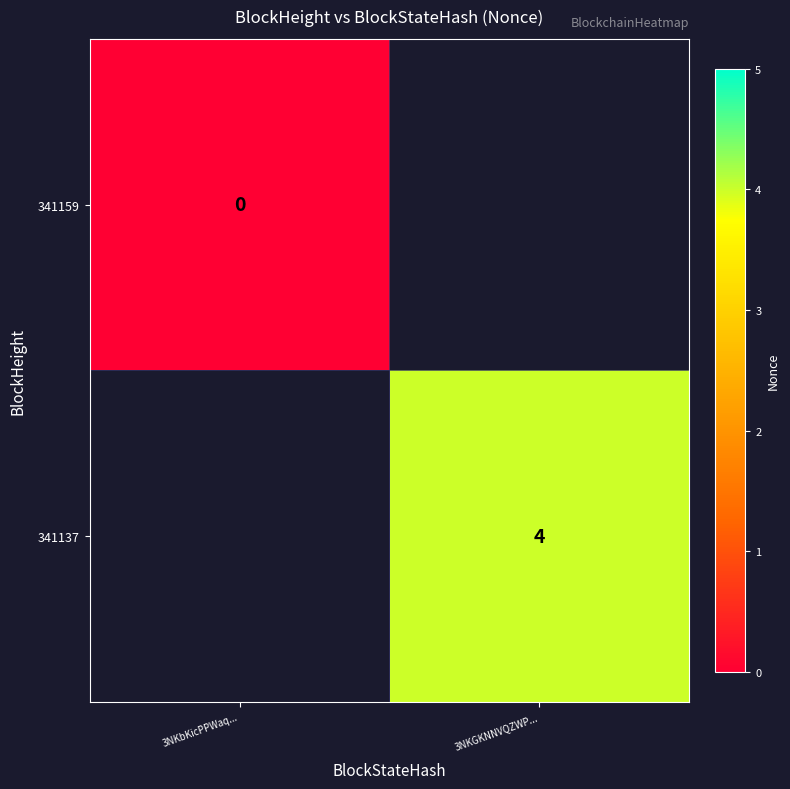

The 341137 series shows 7 at 3NKGKNNVQZWP.... True or false?

False